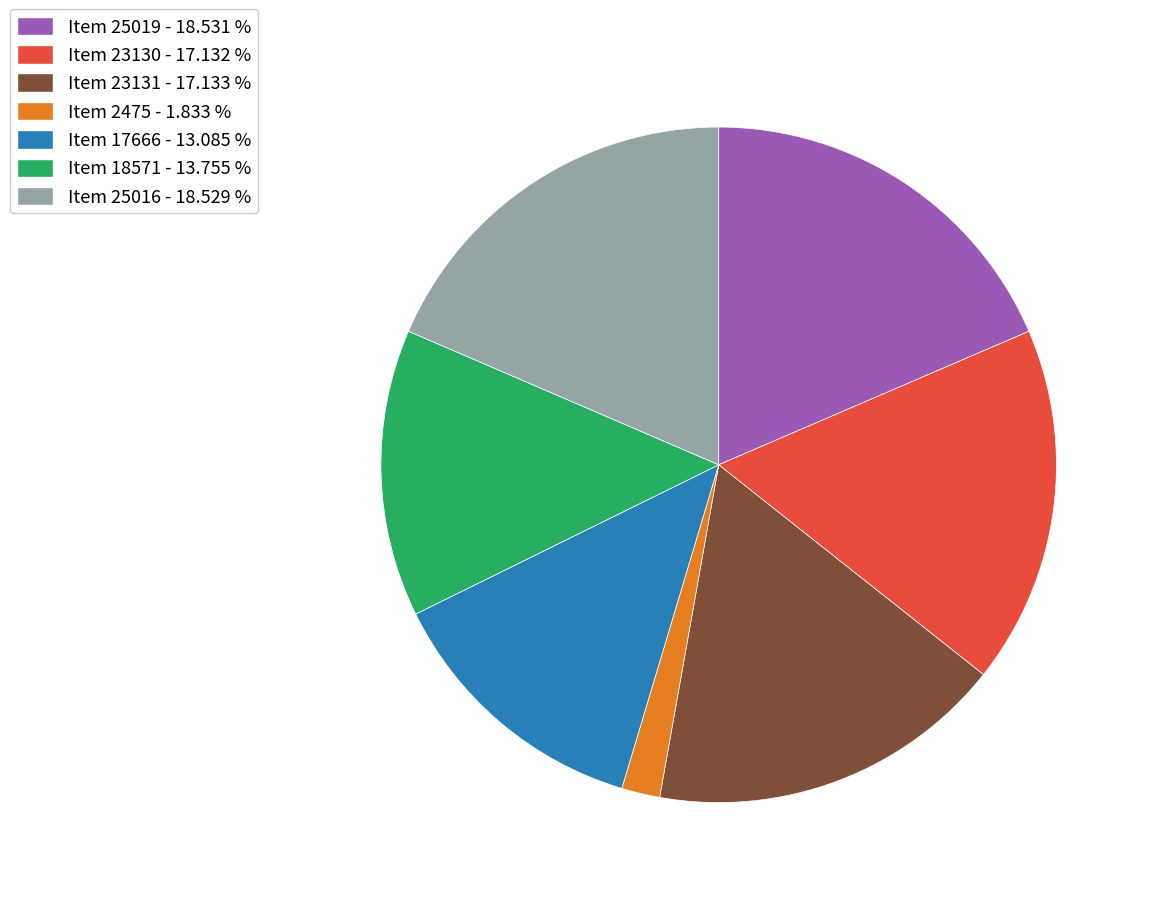

Between Item 17666 - 13.085 % and Item 23131 - 17.133 %, which is larger?

Item 23131 - 17.133 %